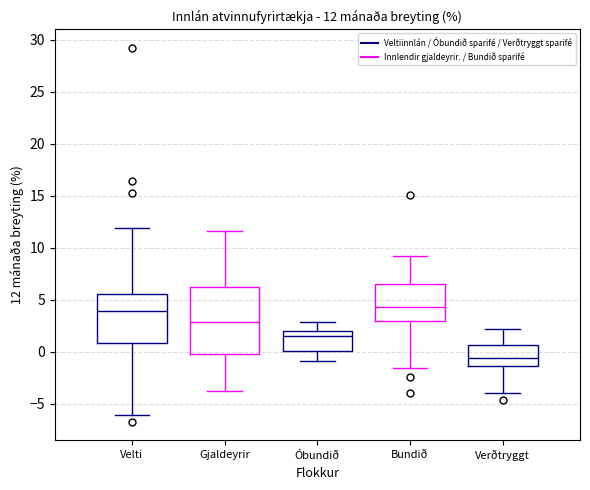

Comparing the boxes themselves (not the whiskers), which one is the tallest?

Gjaldeyrir